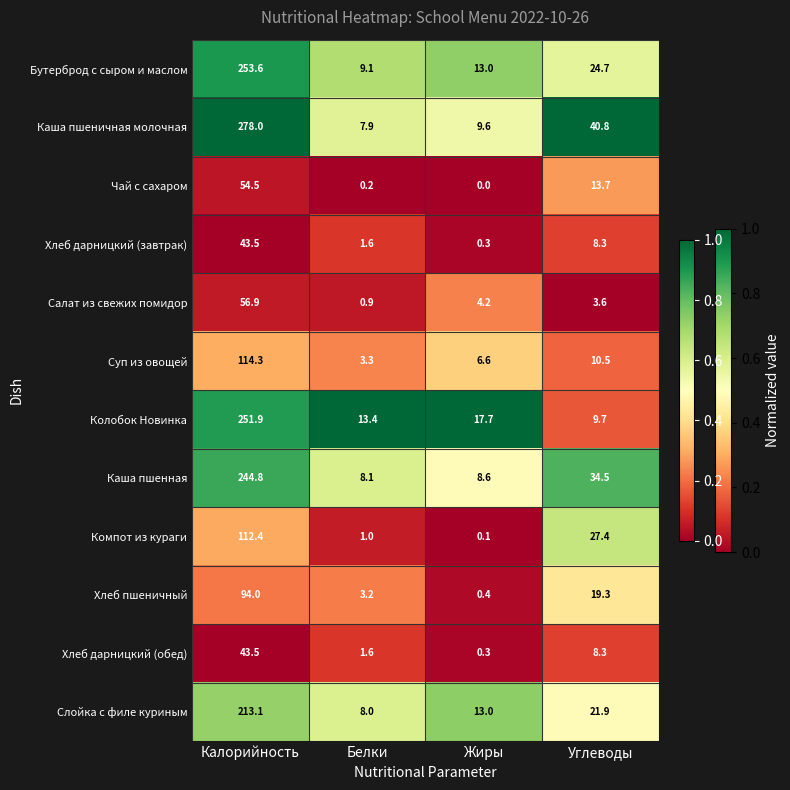

What value does the Бутерброд с сыром и маслом series have at Углеводы?

24.7